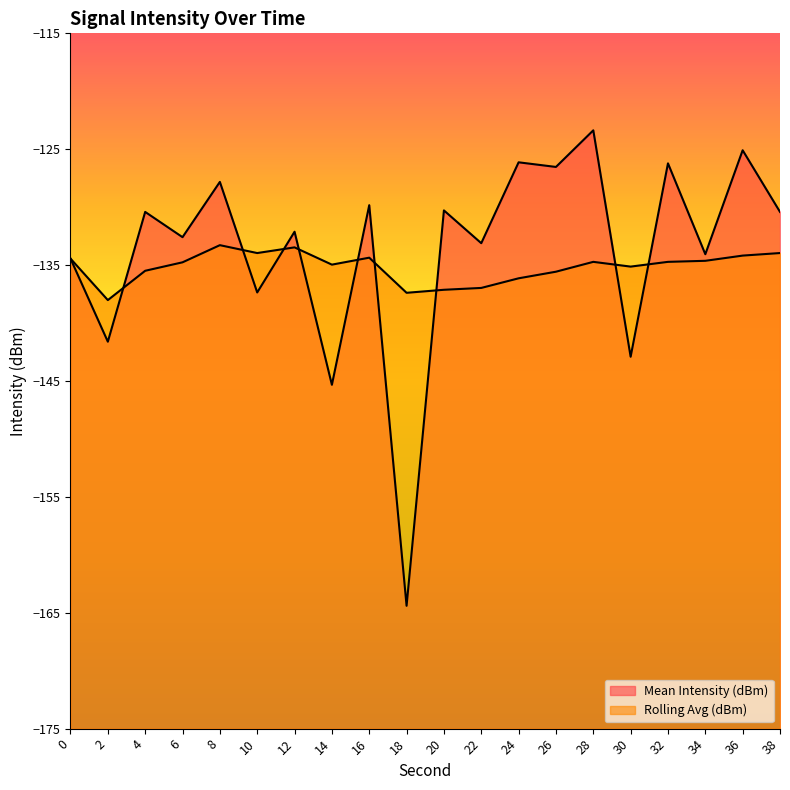

Which series has the widest spread of values?

Mean Intensity (dBm) line